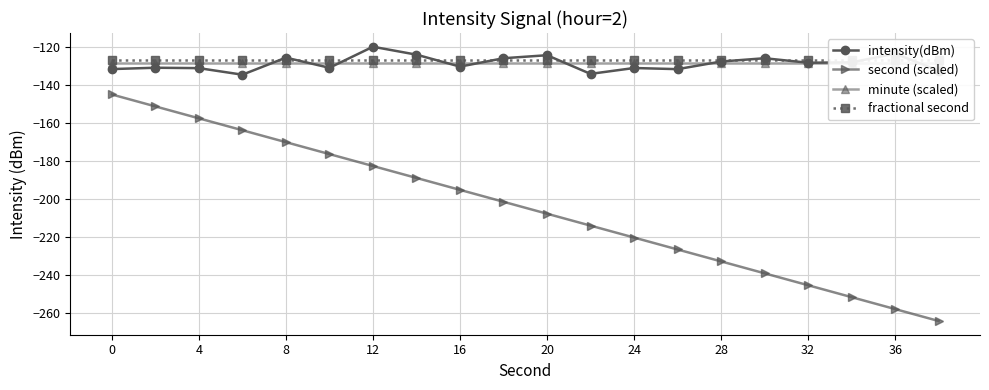

What is the maximum value shown in the chart?

-119.9